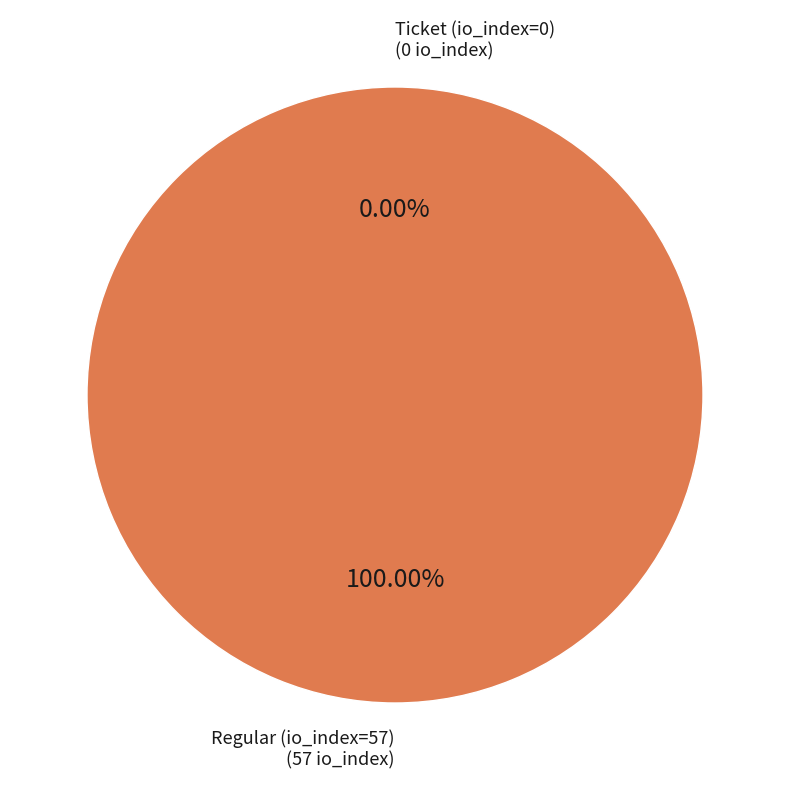

To the nearest percent, what is the combined percentage of Regular (io_index=57) and Ticket (io_index=0)?

100%